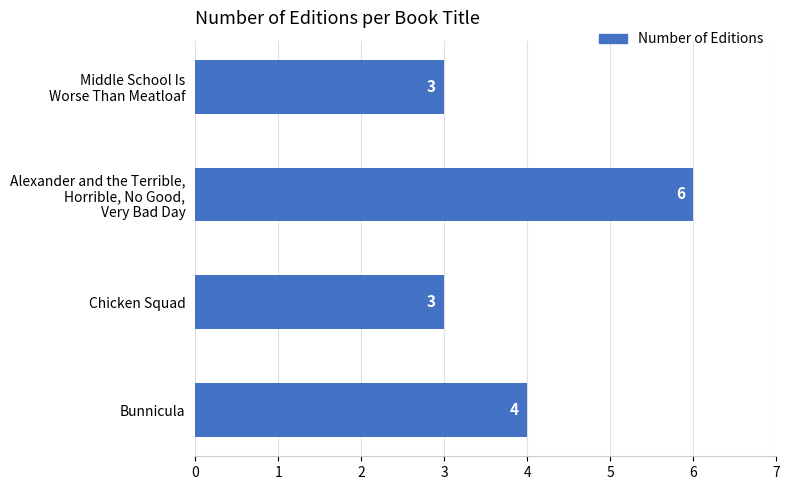

Count the values in the range 3 to 6.

4